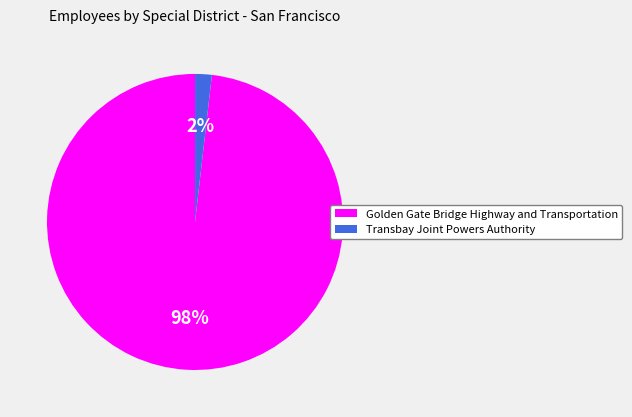

What percentage is the Golden Gate Bridge Highway and Transportation slice, to the nearest percent?

98%